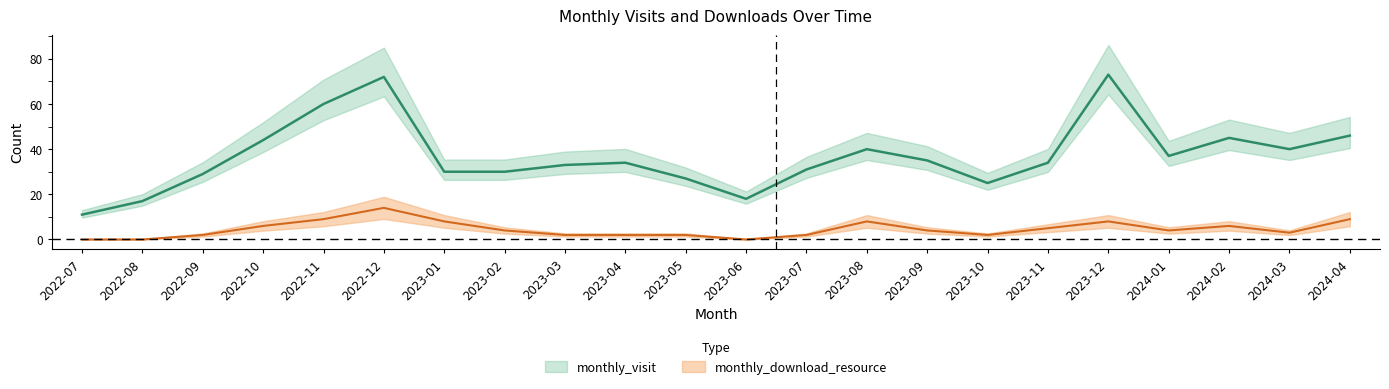

What is the difference between the second highest and second lowest values in the monthly_visit series?

55